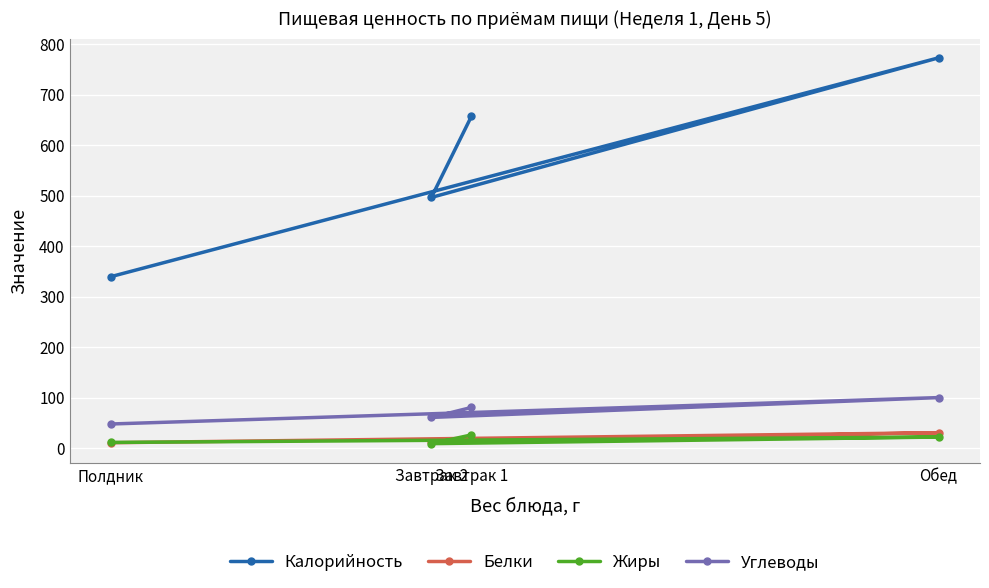

Count the number of categories in the chart.

4